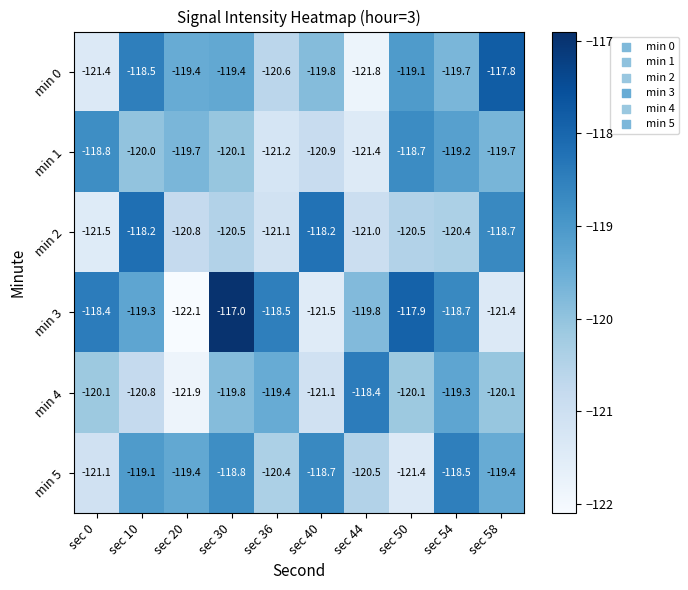

What is the approximate value of min 3 at sec 58?

-121.4